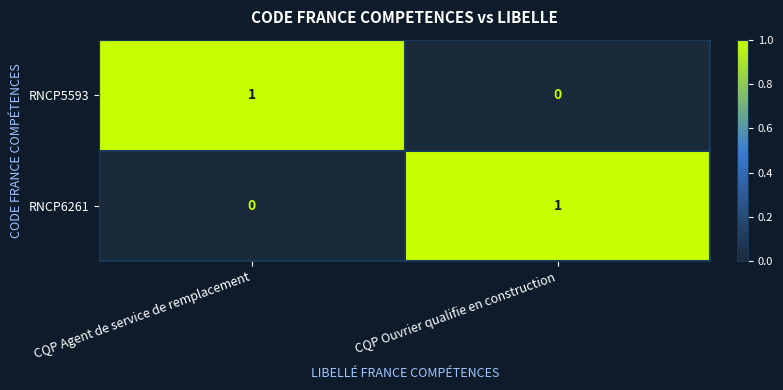

Rank the categories by RNCP6261 value from highest to lowest.

CQP Ouvrier qualifie en construction, CQP Agent de service de remplacement